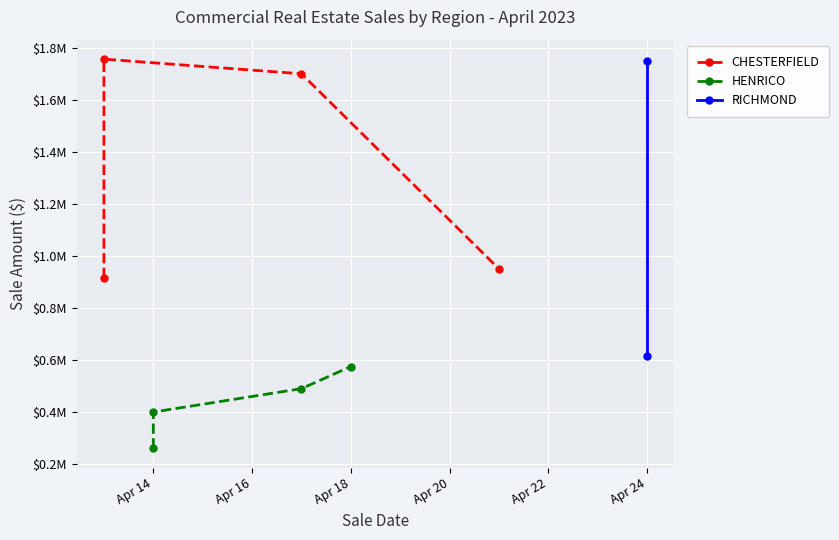

Which category has the highest value across all series?

2023-04-13